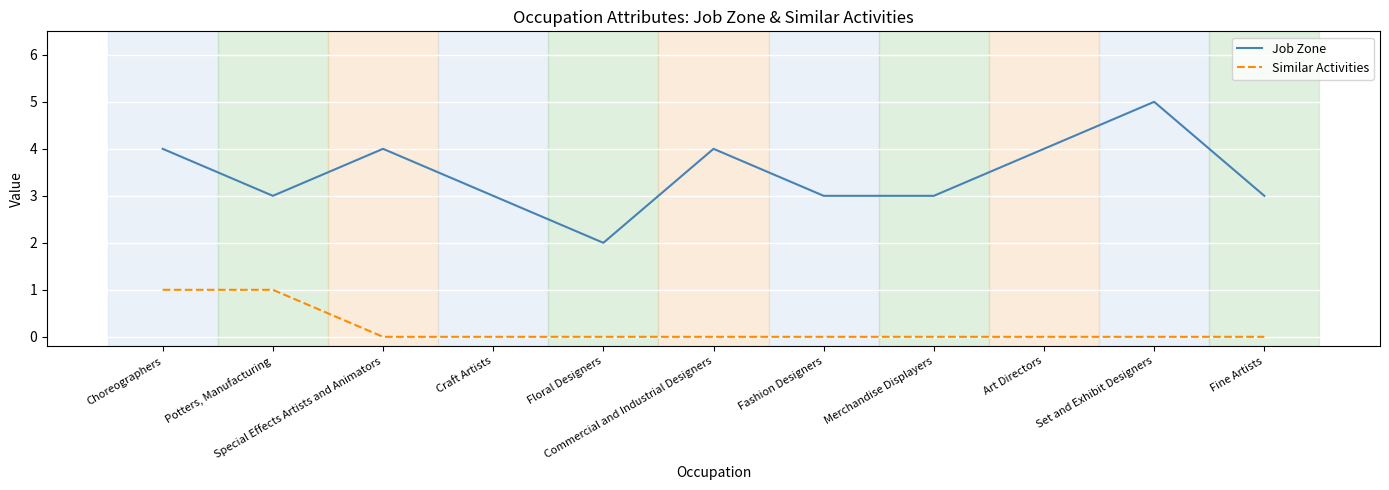

Which series has the widest spread of values?

Job Zone